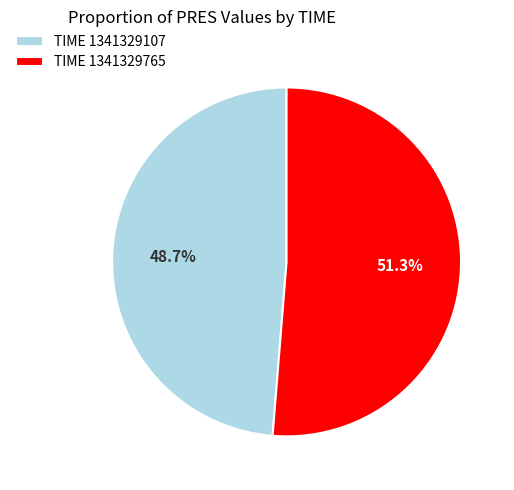

How many segments does this pie chart have?

2